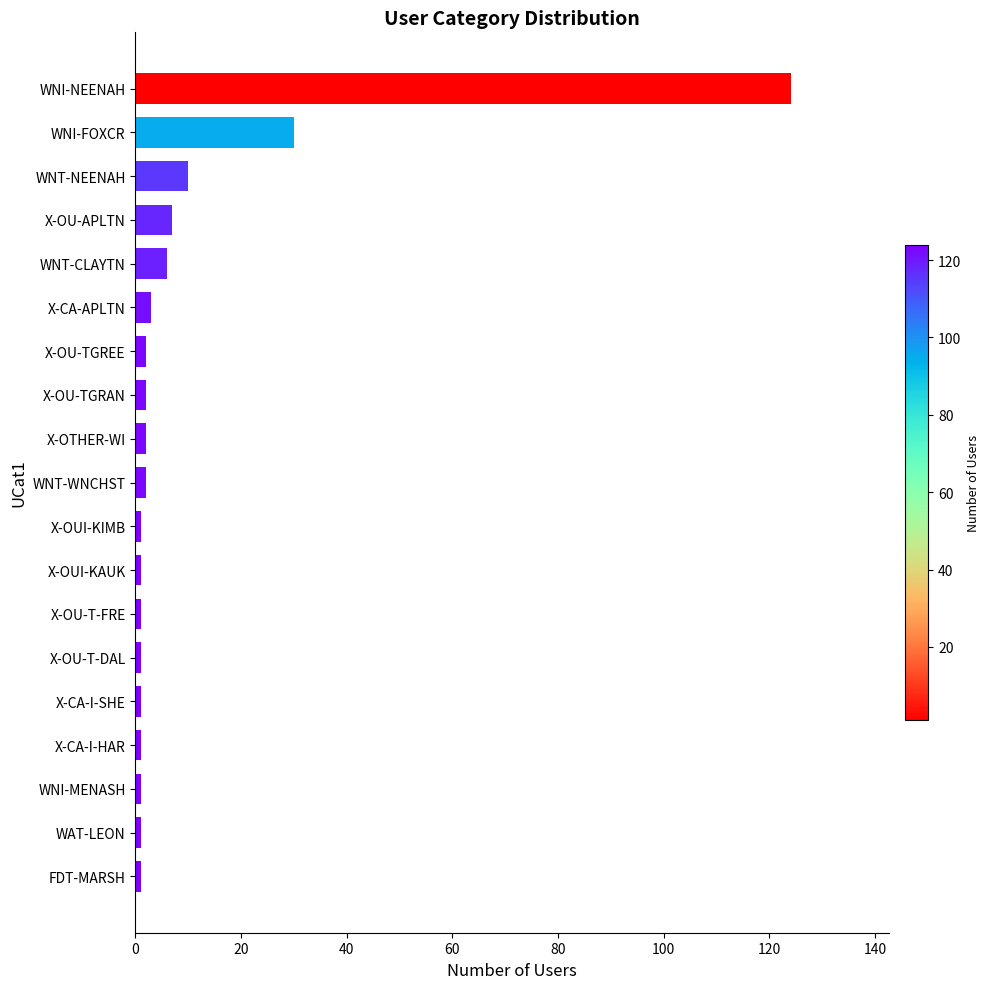

At which label is the value closest to 62?

WNI-FOXCR